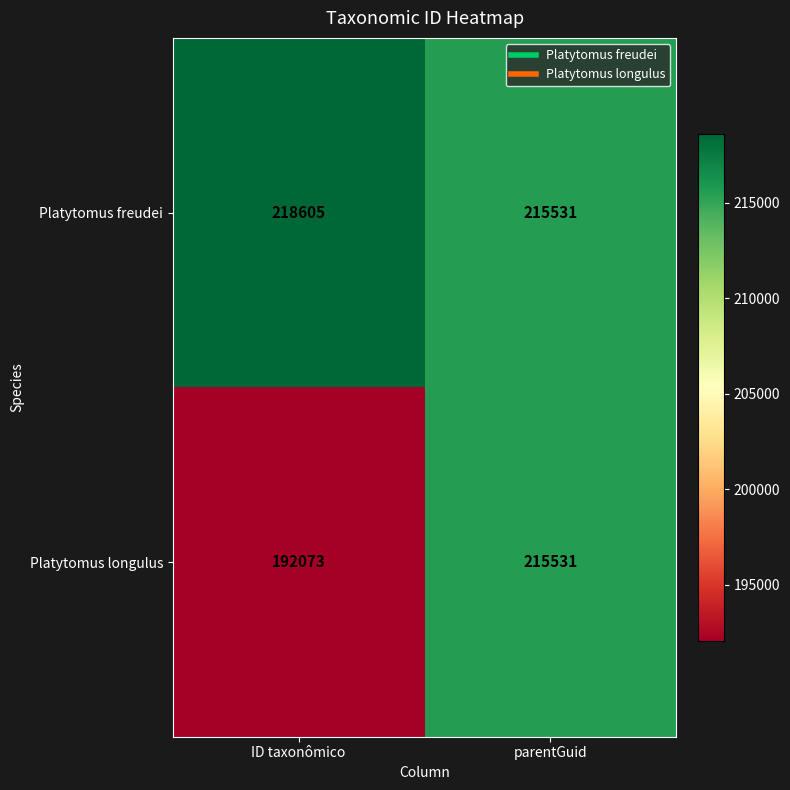

Which series changed the most between ID taxonômico and parentGuid?

Platytomus longulus